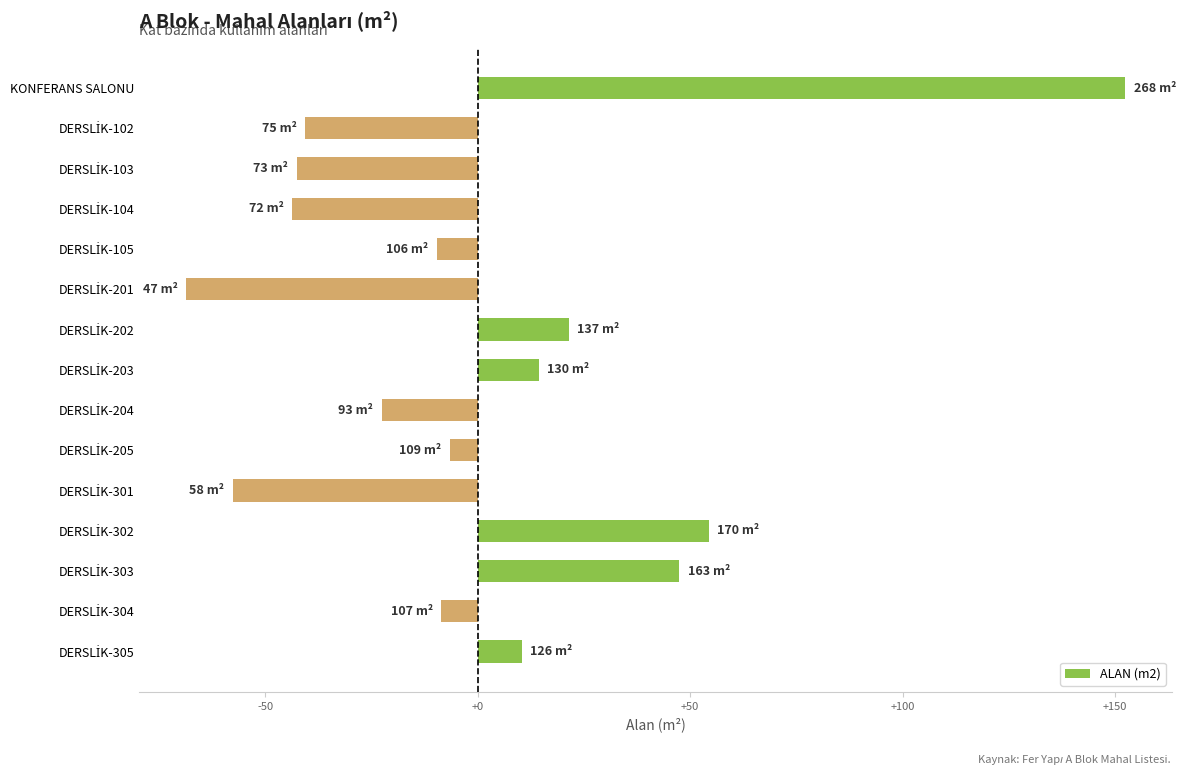

What is the smallest value displayed?

-68.6